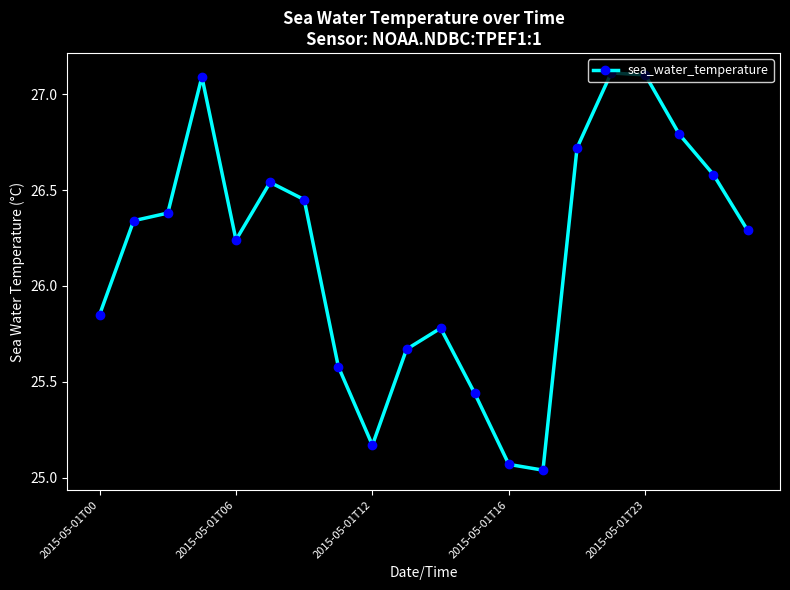

How many data points are above 26?

12